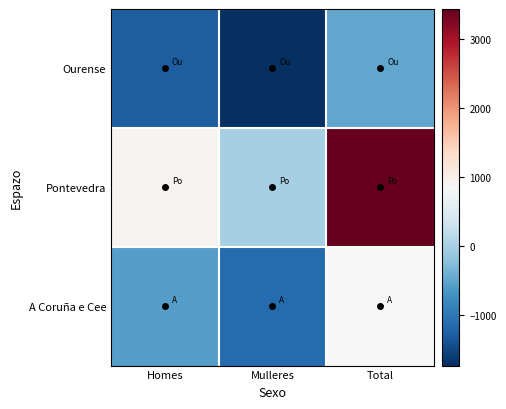

Reading left to right, extract all data points from this chart.

Ourense: Homes=-1276.2	Mulleres=-1730.2	Total=-480.2
Pontevedra: Homes=913.8	Mulleres=-4.2	Total=3435.8
A Coruña e Cee: Homes=-567.2	Mulleres=-1125.2	Total=833.8